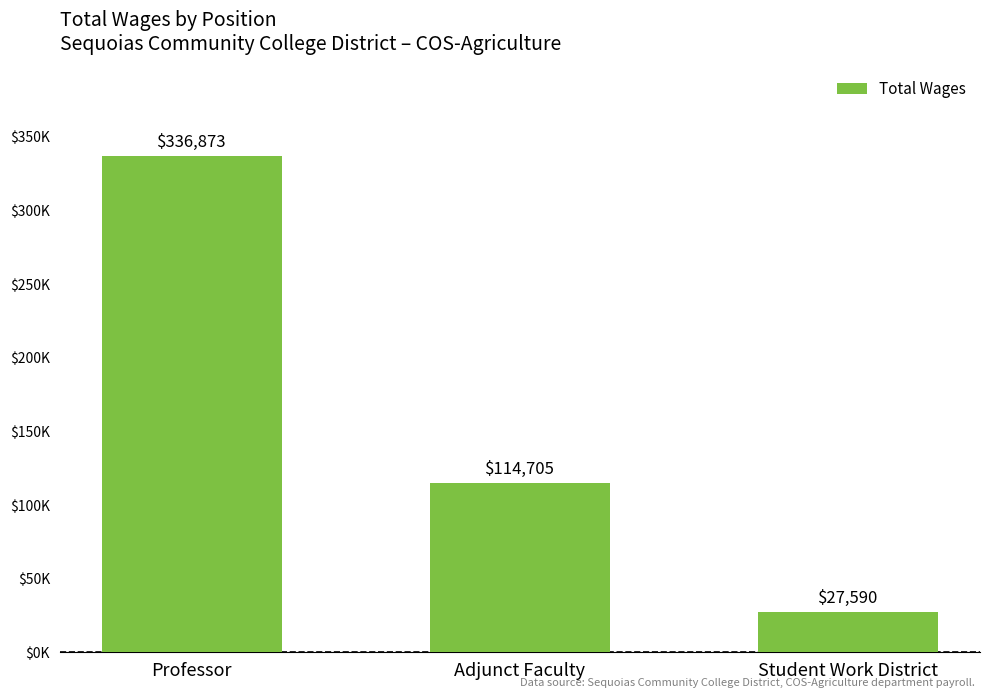

What is the label of the 2nd bar from the left?

Adjunct Faculty